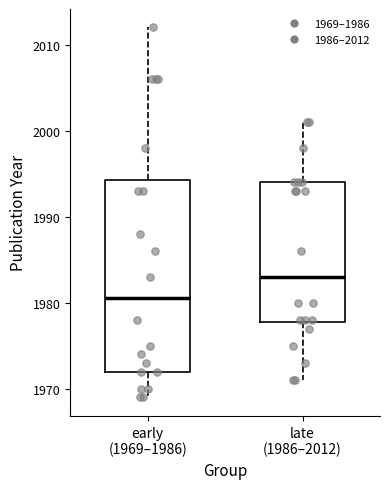

Reading left to right, read every box against the y-axis: the position of its median line, the range the box covers, and the ends of its whiskers. The values are not printed on the chart, so give them approximately, as read against the axis.

early (1969–1986): median 1981, box 1972 to 1994, whiskers 1969 to 2012
late (1986–2012): median 1983, box 1978 to 1994, whiskers 1971 to 2001